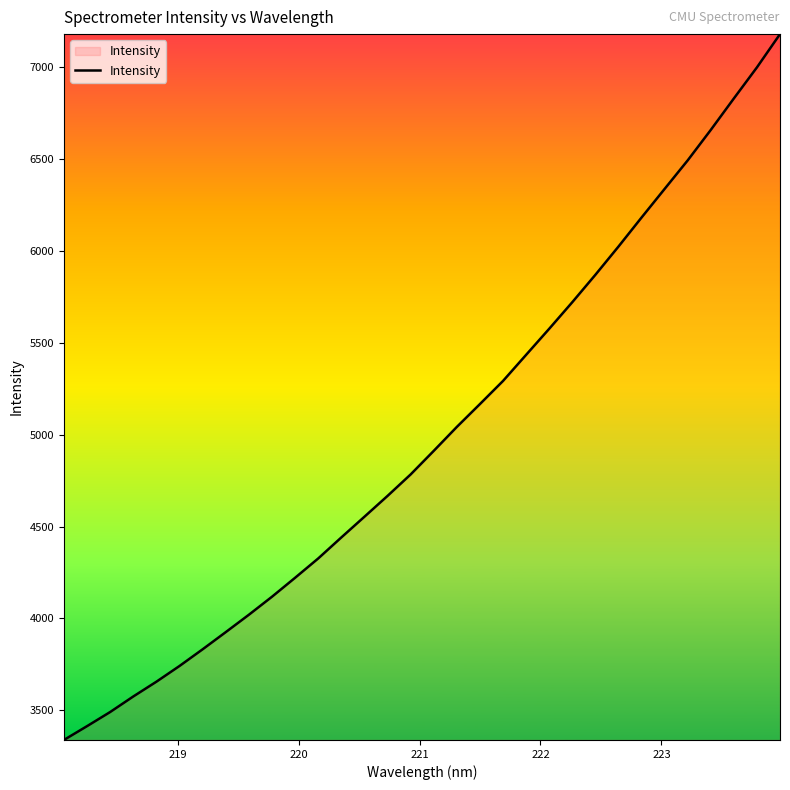

What is the difference between the maximum and minimum values?

3838.2